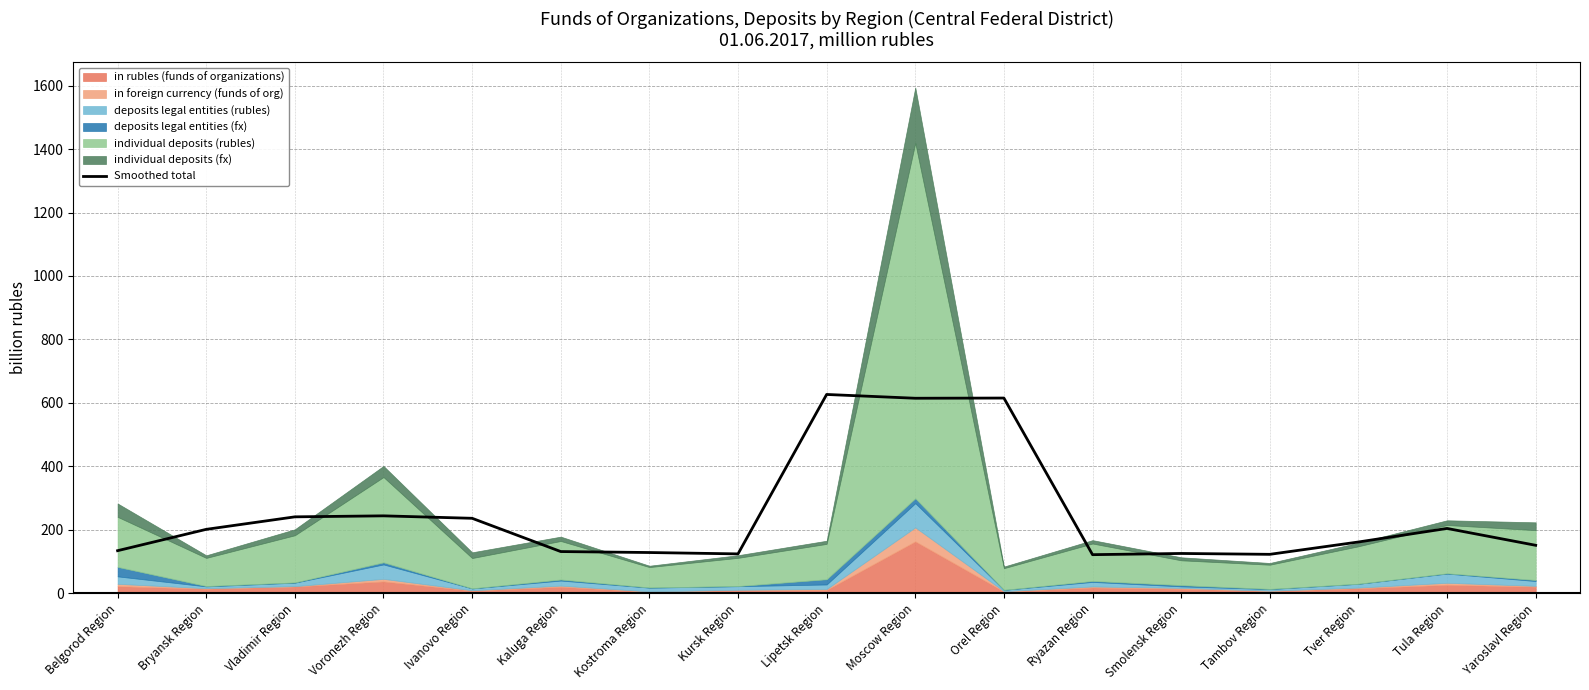

What is the approximate value at Belgorod Region?

134.3